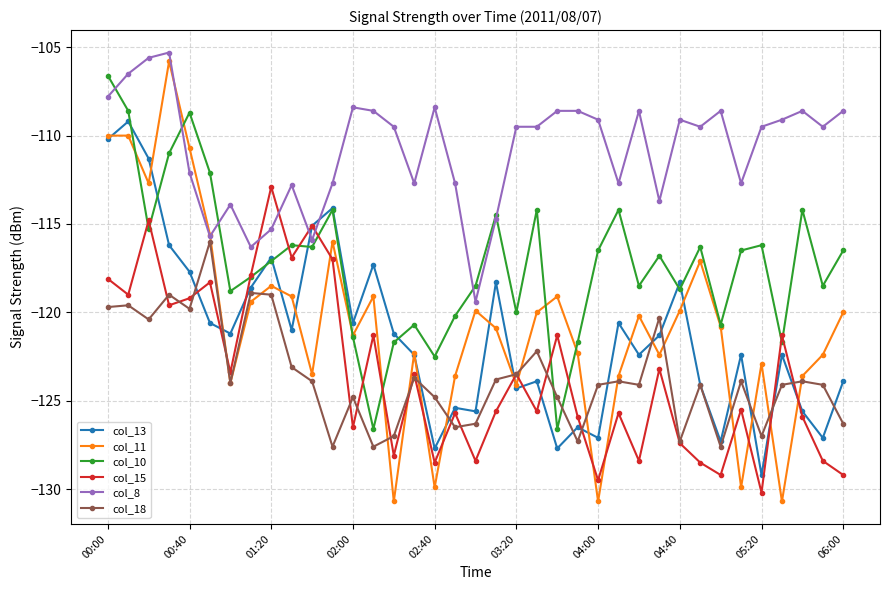

What is the minimum value for col_15?

-130.2